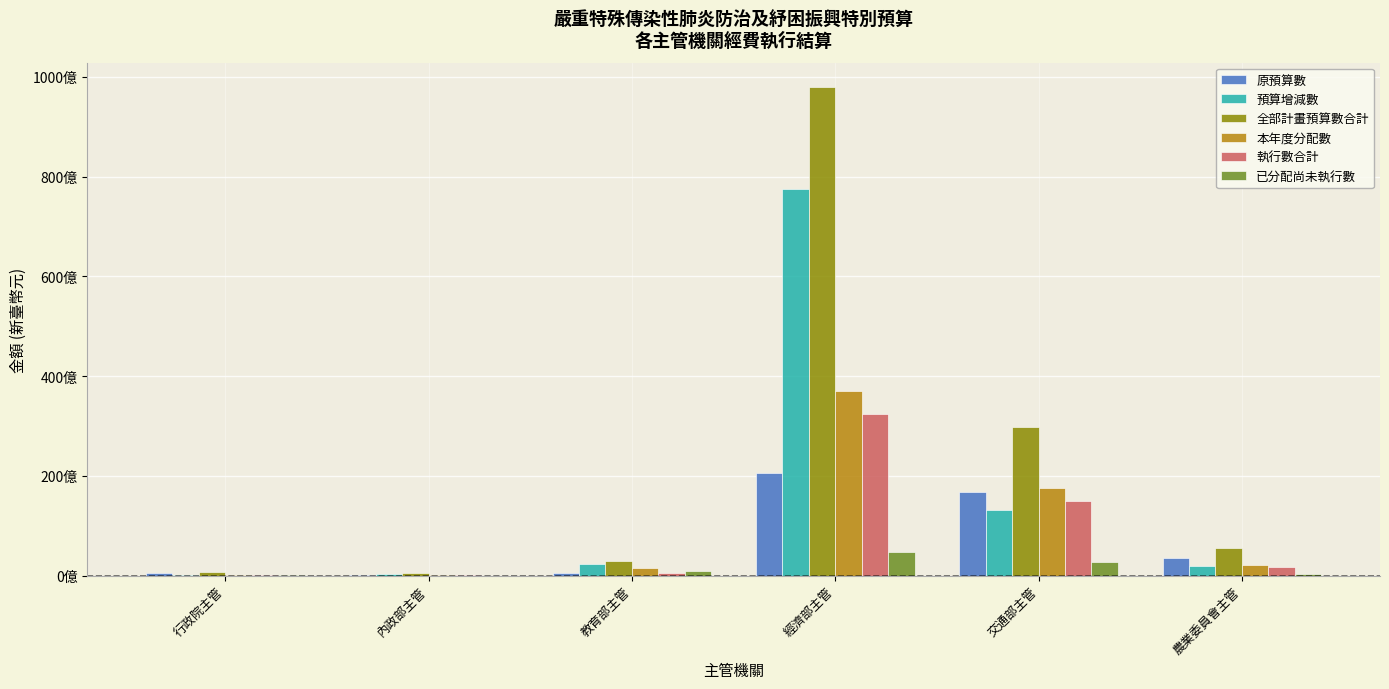

What are all the series names shown in the legend?

原預算數, 預算增減數, 全部計畫預算數合計, 本年度分配數, 執行數合計, 已分配尚未執行數